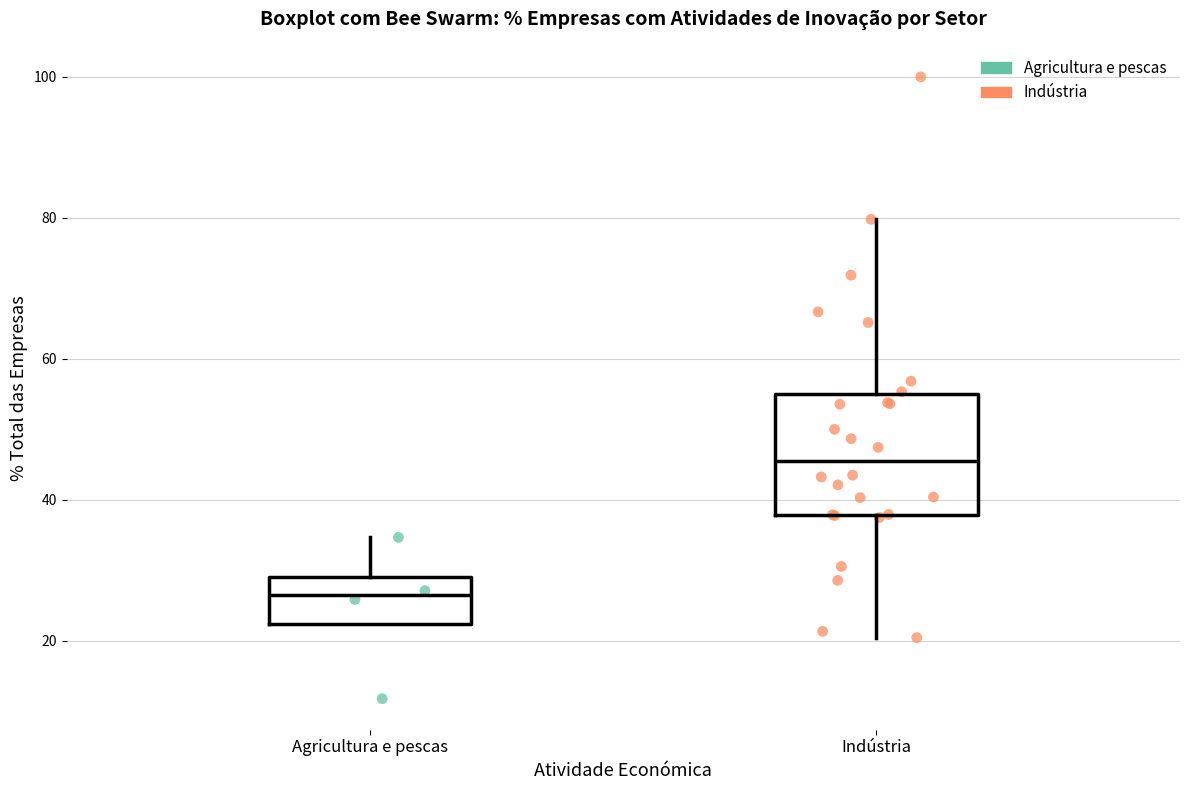

Comparing the boxes themselves (not the whiskers), which one is the tallest?

Indústria